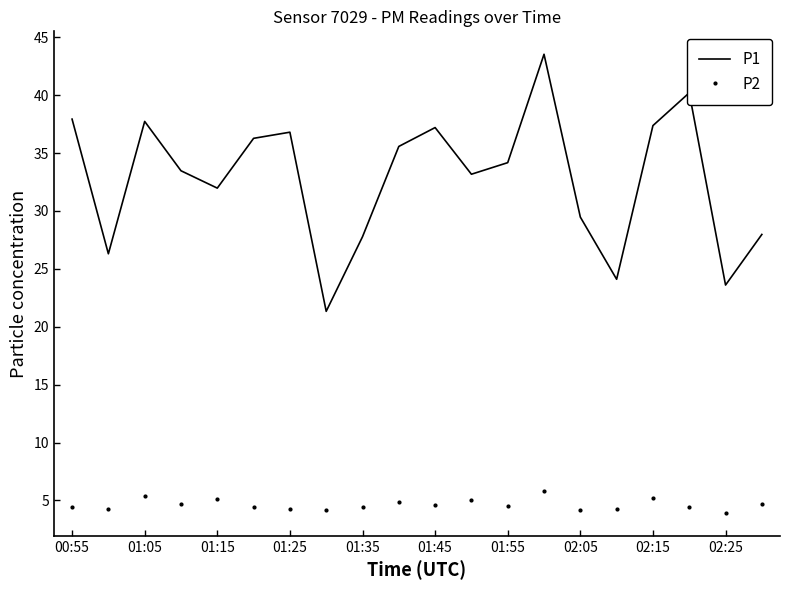

True or false: P1 and P2 intersect in this chart.

False